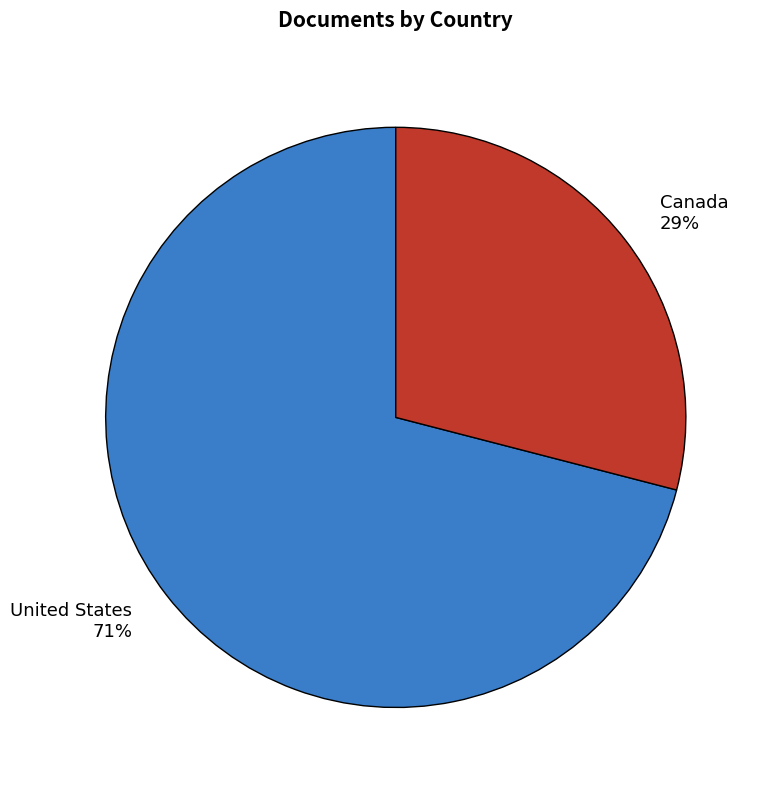

To the nearest percent, what portion does Canada represent?

29%